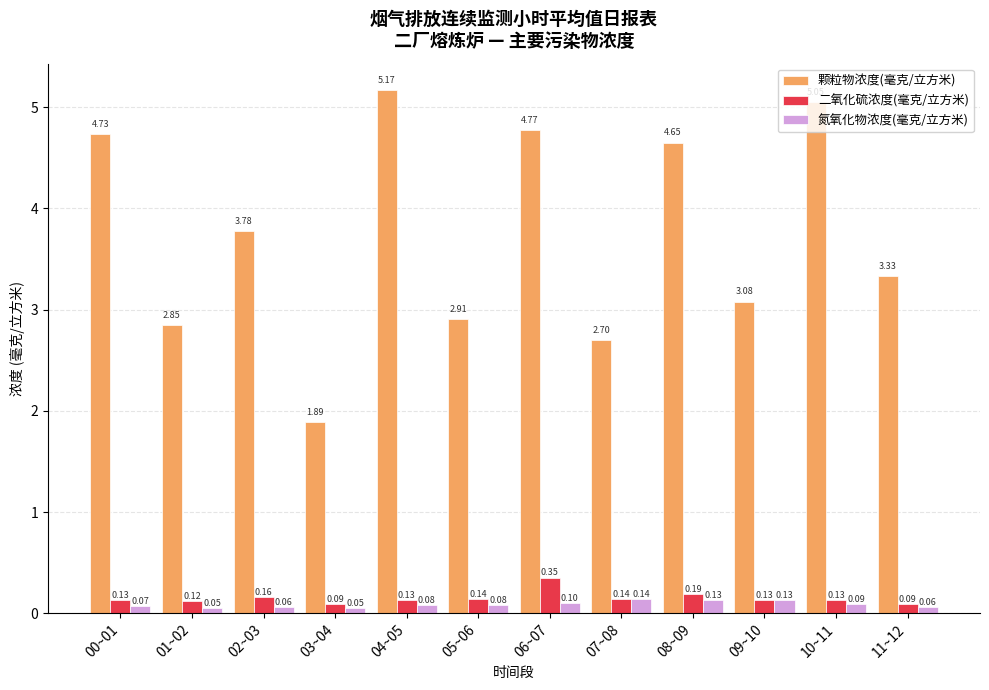

What is the sum of all 颗粒物浓度(毫克/立方米) values?

44.9